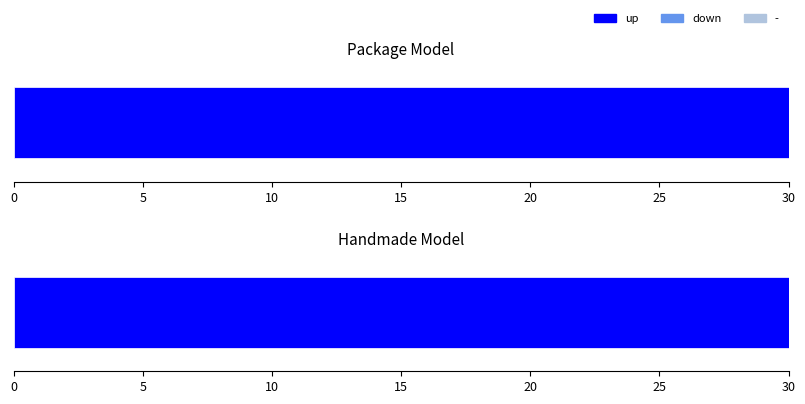

What is the difference between the second highest and second lowest values in the - series?

10.0